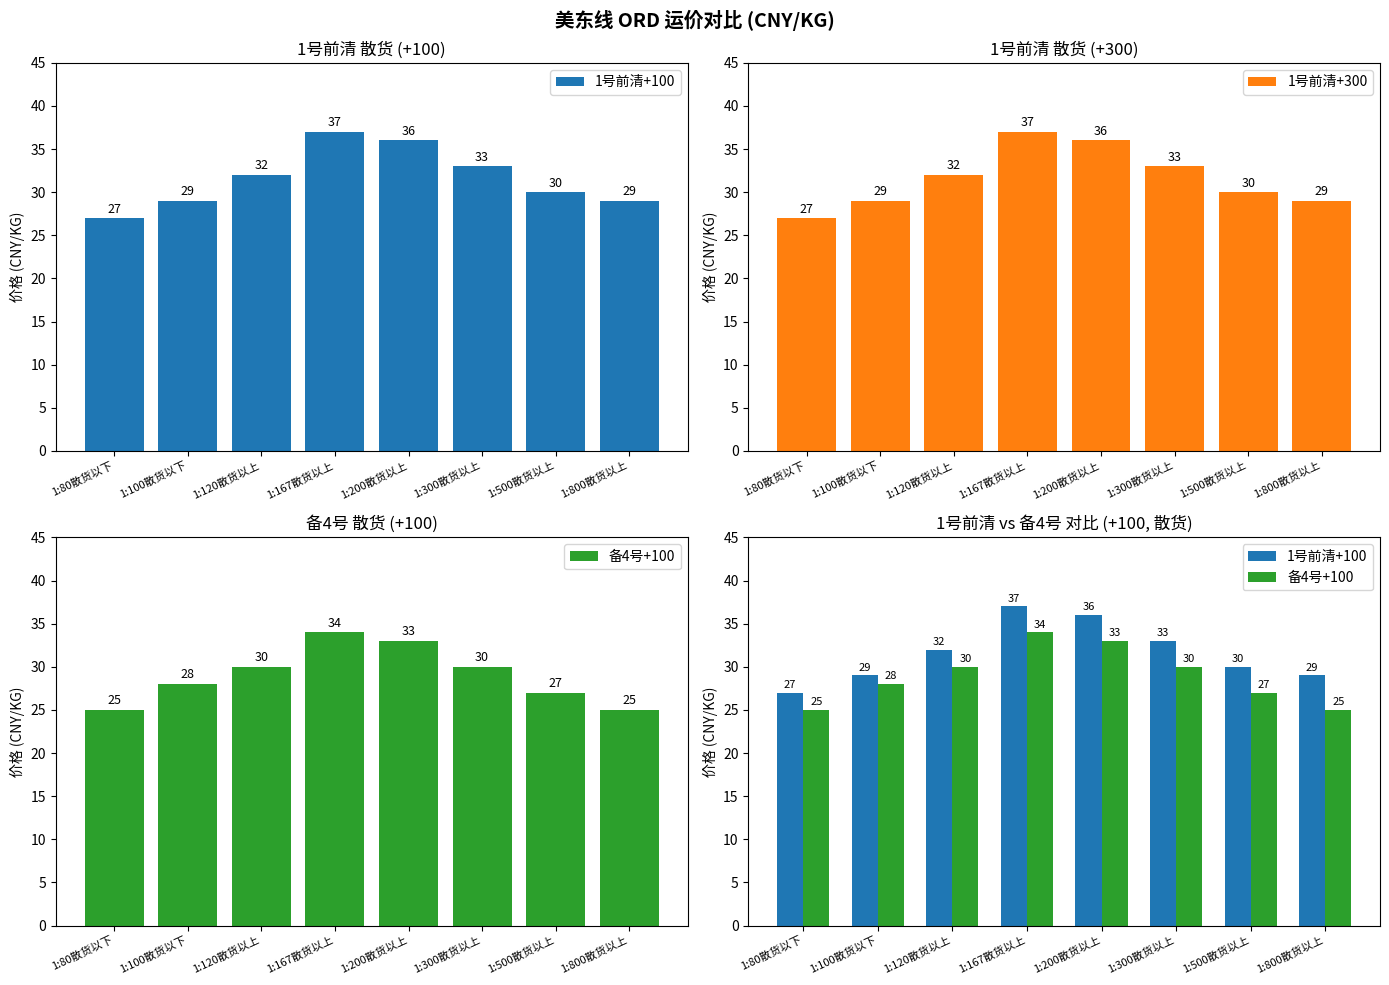

Which has a higher value, 1:120散货以上 or 1:167散货以上?

1:167散货以上